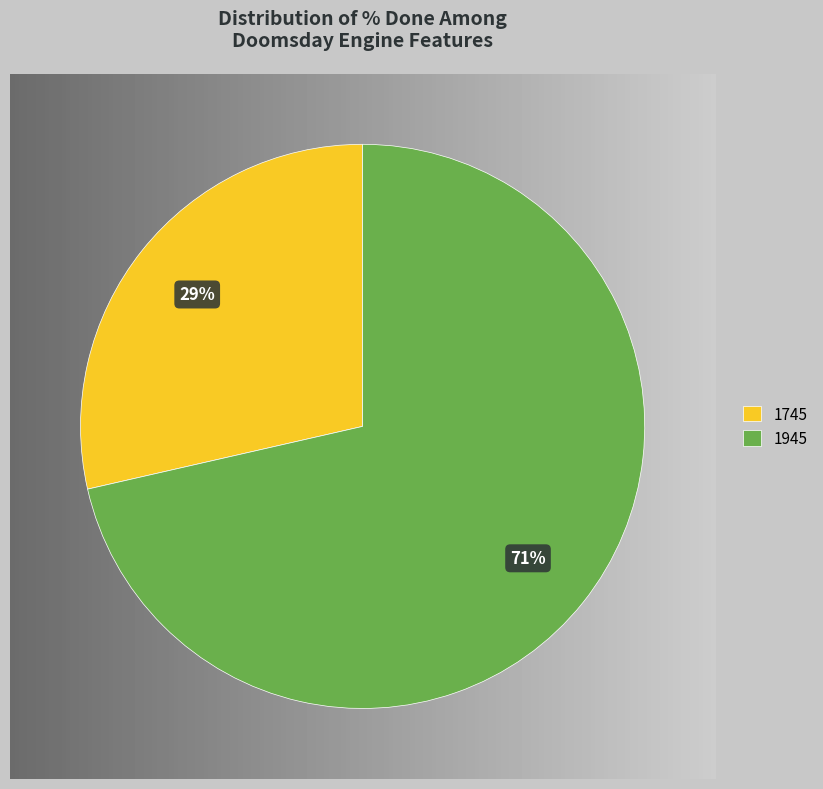

Which slice represents more than half of the pie?

1945